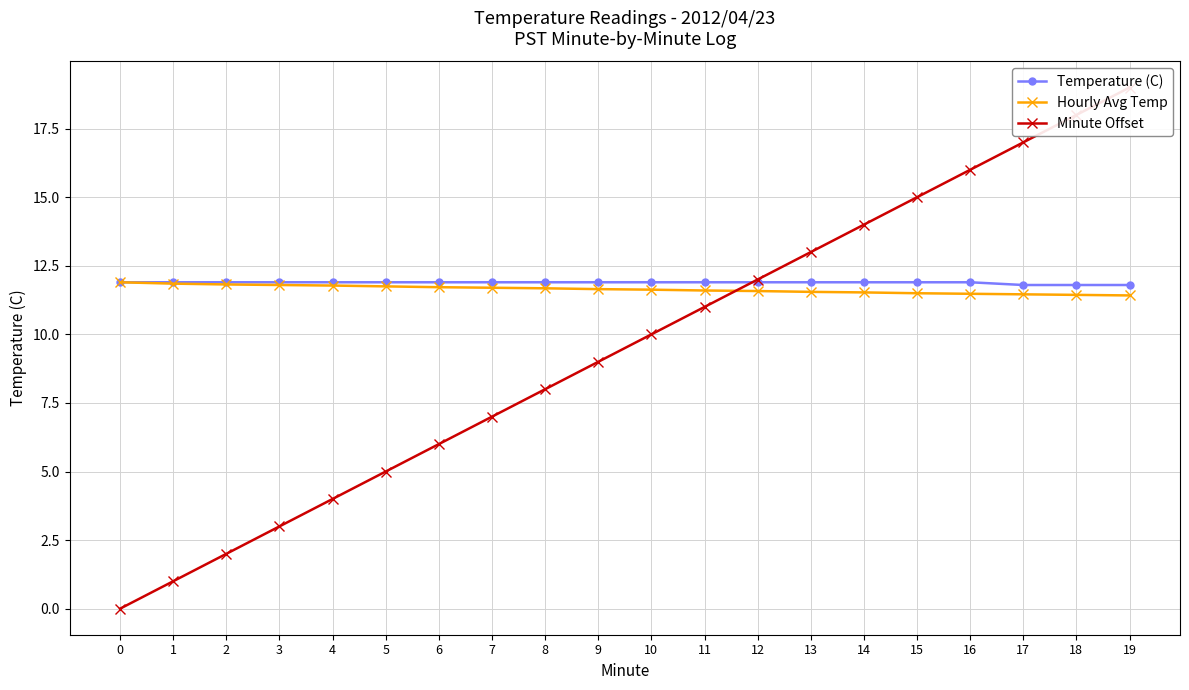

Reading left to right, what are all the values shown in this chart?

Temperature (C): 11.9	11.9	11.9	11.9	11.9	11.9	11.9	11.9	11.9	11.9	11.9	11.9	11.9	11.9	11.9	11.9	11.9	11.8	11.8	11.8
Hourly Avg Temp: 11.9	11.8	11.8	11.8	11.8	11.8	11.7	11.7	11.7	11.7	11.6	11.6	11.6	11.6	11.5	11.5	11.5	11.5	11.4	11.4
Minute Offset: 0.0	1.0	2.0	3.0	4.0	5.0	6.0	7.0	8.0	9.0	10.0	11.0	12.0	13.0	14.0	15.0	16.0	17.0	18.0	19.0